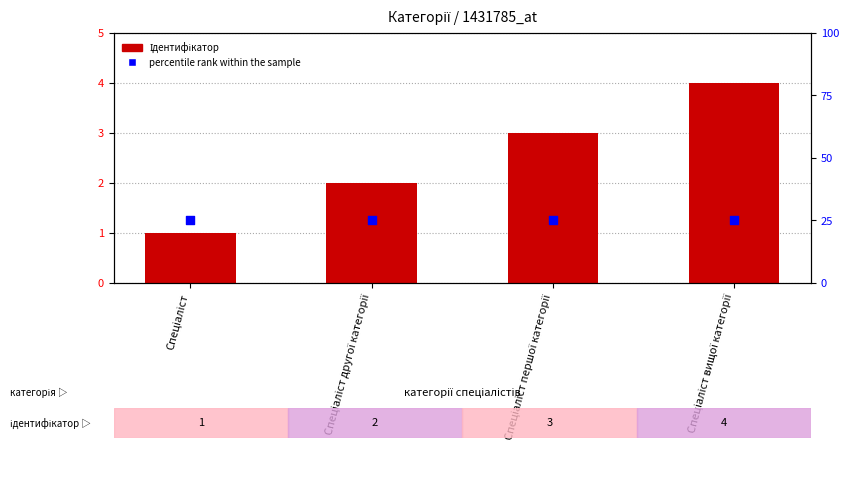

Which series contains the lowest Y value?

Ідентифікатор